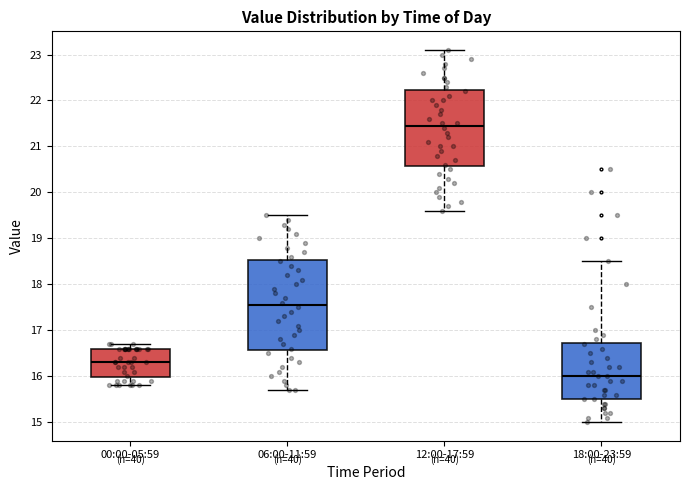

Where is the upper edge of the box for 00:00-05:59 on the y-axis? The values are not printed on the chart, so give them approximately, as read against the axis.

16.6